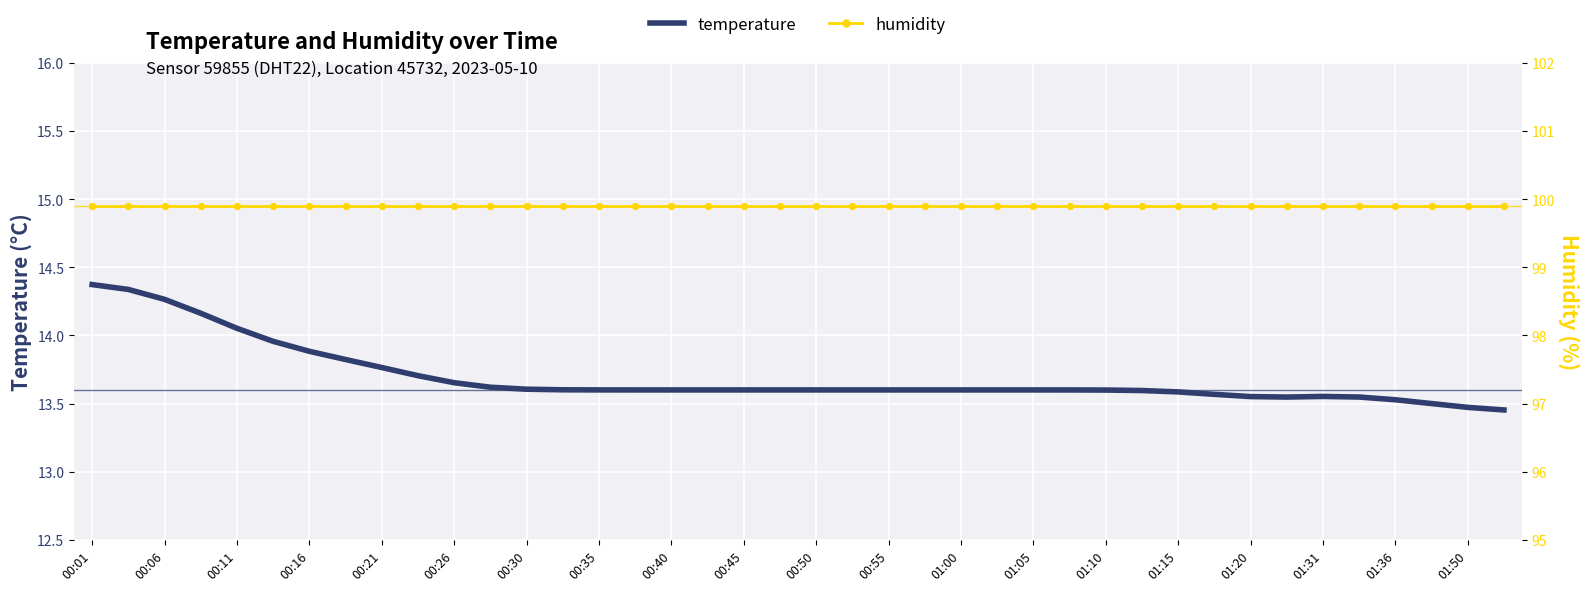

Which series has the widest spread of Y values?

temperature